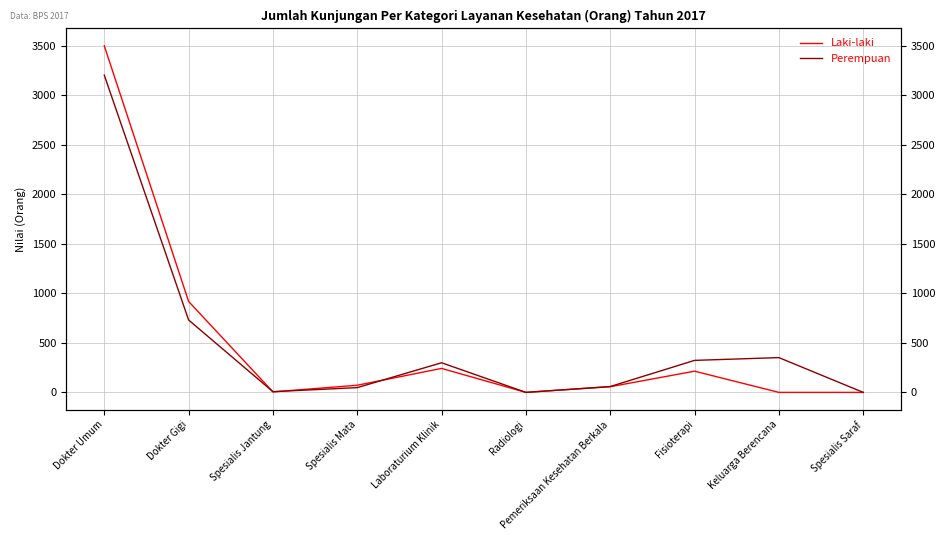

Reading left to right, extract all data points from this chart.

Laki-laki: 3499	918	5	72	242	0	57	214	0	0
Perempuan: 3203	731	7	48	299	0	59	323	351	0